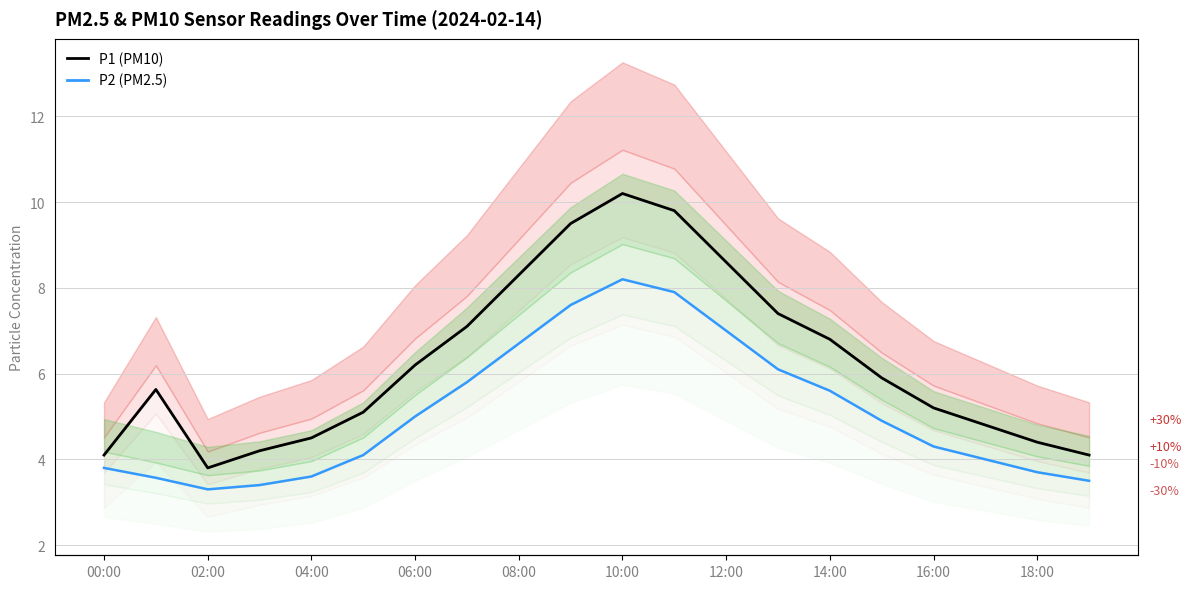

Count the number of categories in the chart.

20